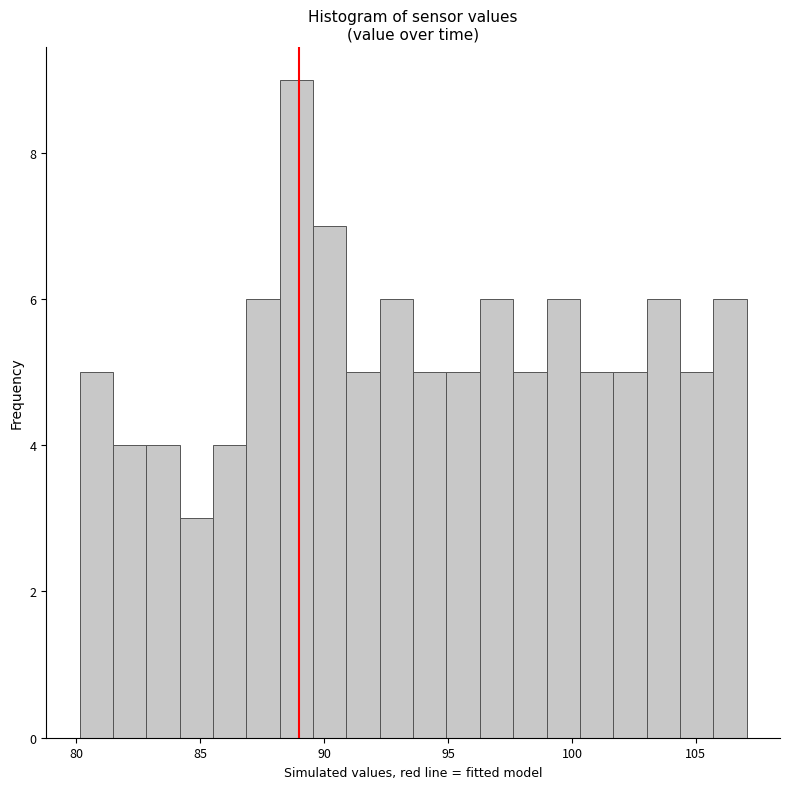

Around what value on the x-axis is the tallest bar? Give the approximate position of its centre, as read against the axis.

89.0